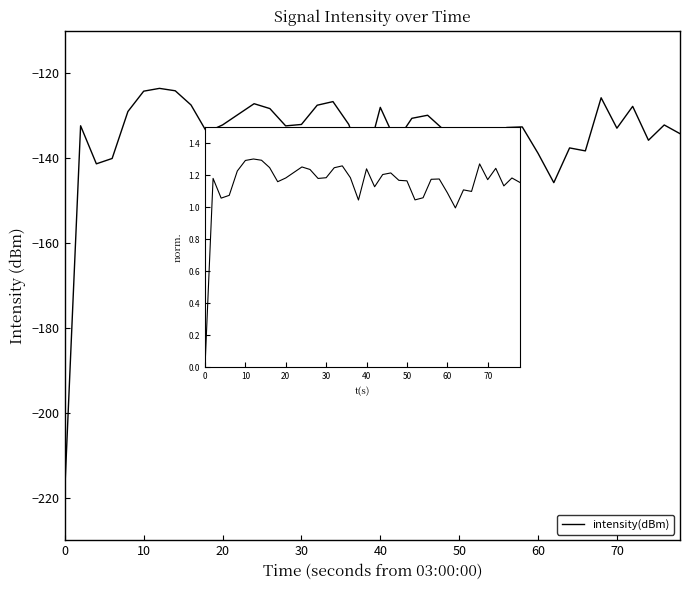

The value of intensity(dBm) at 18 is -49.8. True or false?

False